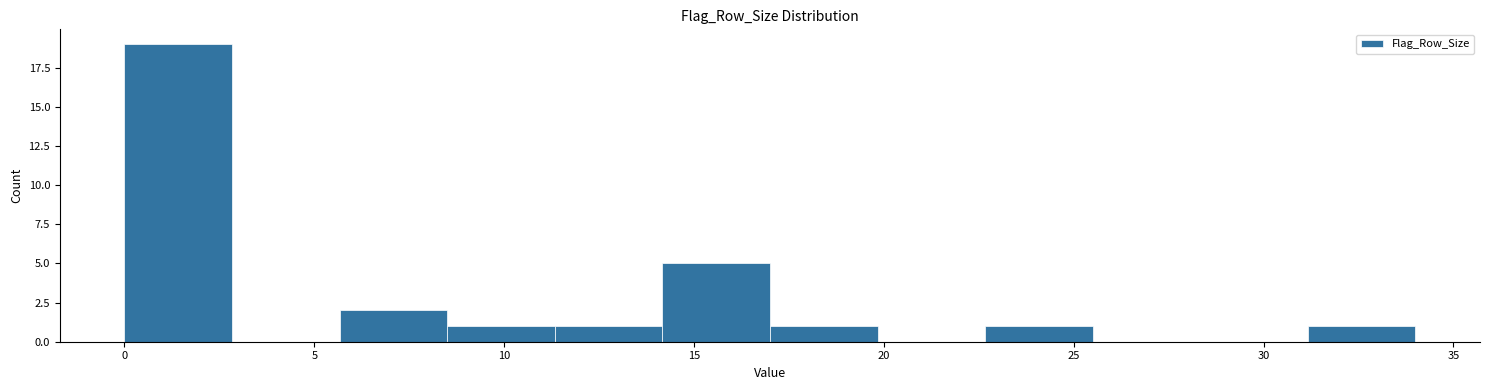

Reading left to right, list every bar in this chart as the range it spans on the x-axis followed by its height. Neither the bar edges nor the heights are printed on the chart, so give them approximately, as read against the axes.

0.0 to 3.0: 19
3.0 to 5.5: 0
5.5 to 8.5: 2
8.5 to 11.5: 1
11.5 to 14.0: 1
14.0 to 17.0: 5
17.0 to 20.0: 1
20.0 to 22.5: 0
22.5 to 25.5: 1
25.5 to 28.5: 0
28.5 to 31.0: 0
31.0 to 34.0: 1